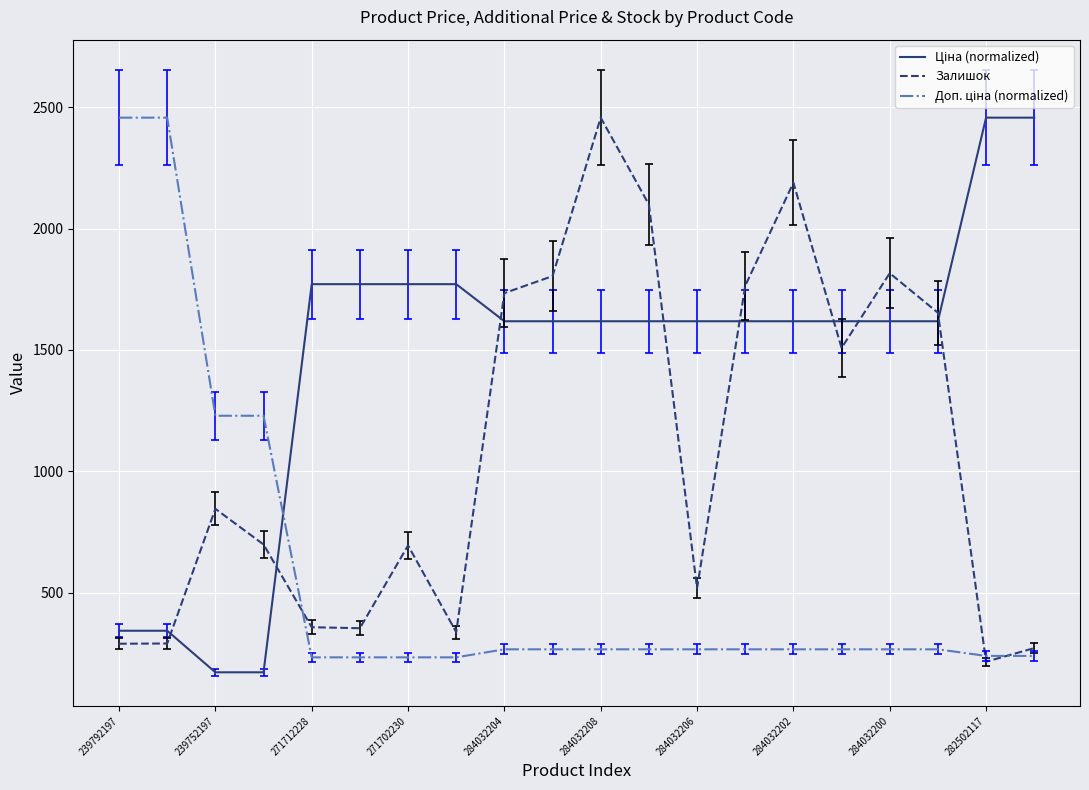

What is the greatest value displayed?

2457.0